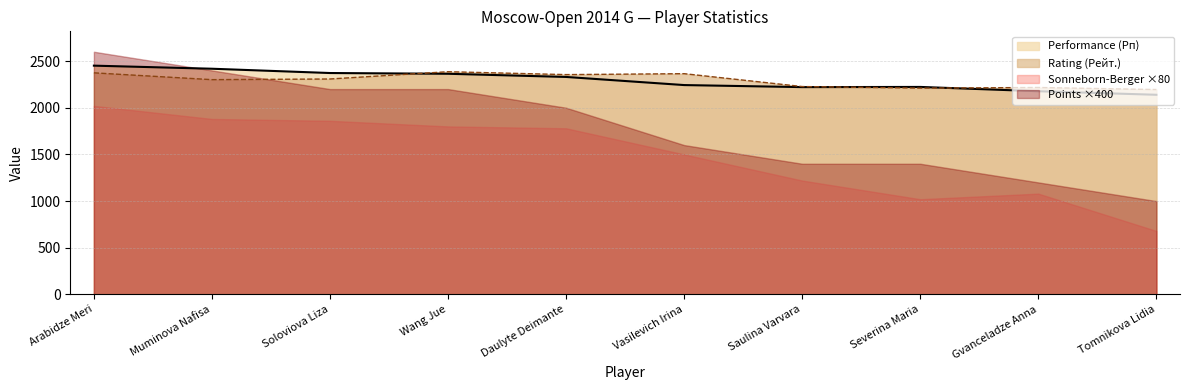

What are all the series names shown in the legend?

Performance (Рп), Rating (Рейт.), Sonneborn-Berger ×80, Points ×400